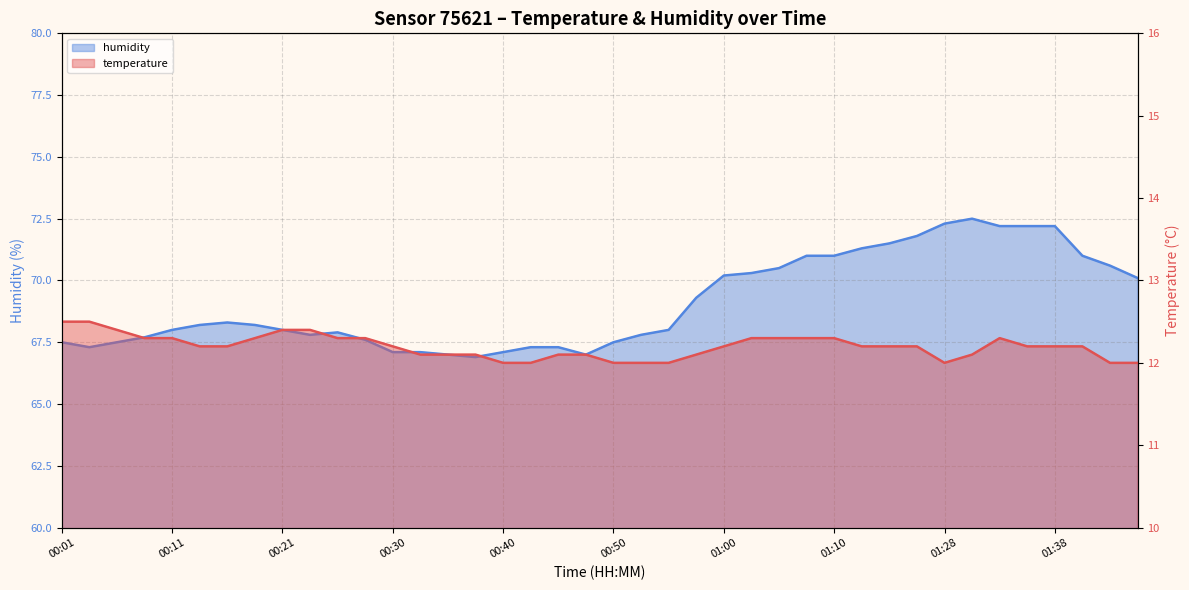

Where does the humidity series first go above 68?

00:13